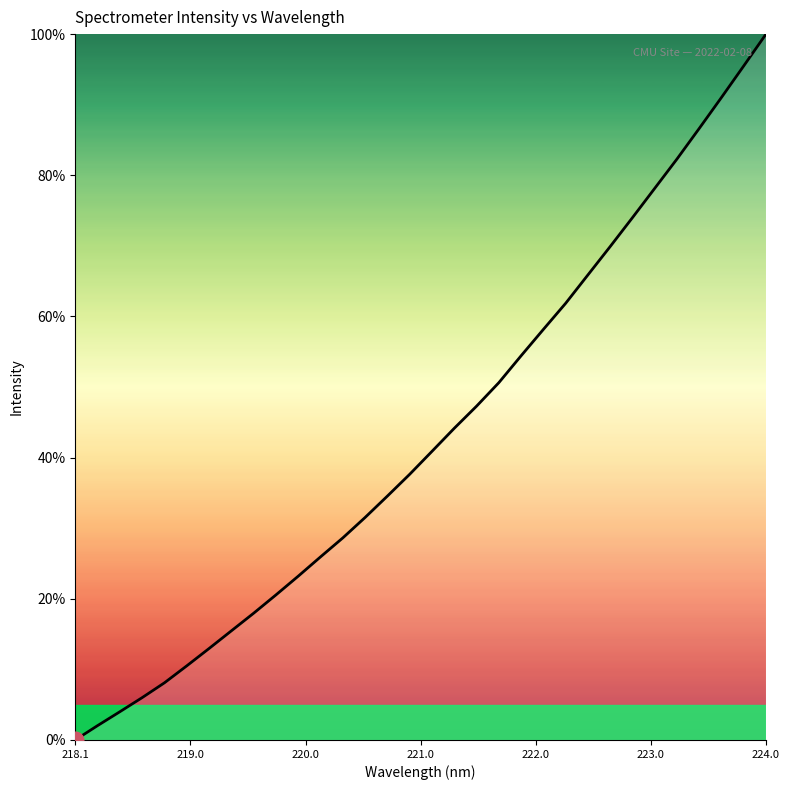

How many values are below 40?

16